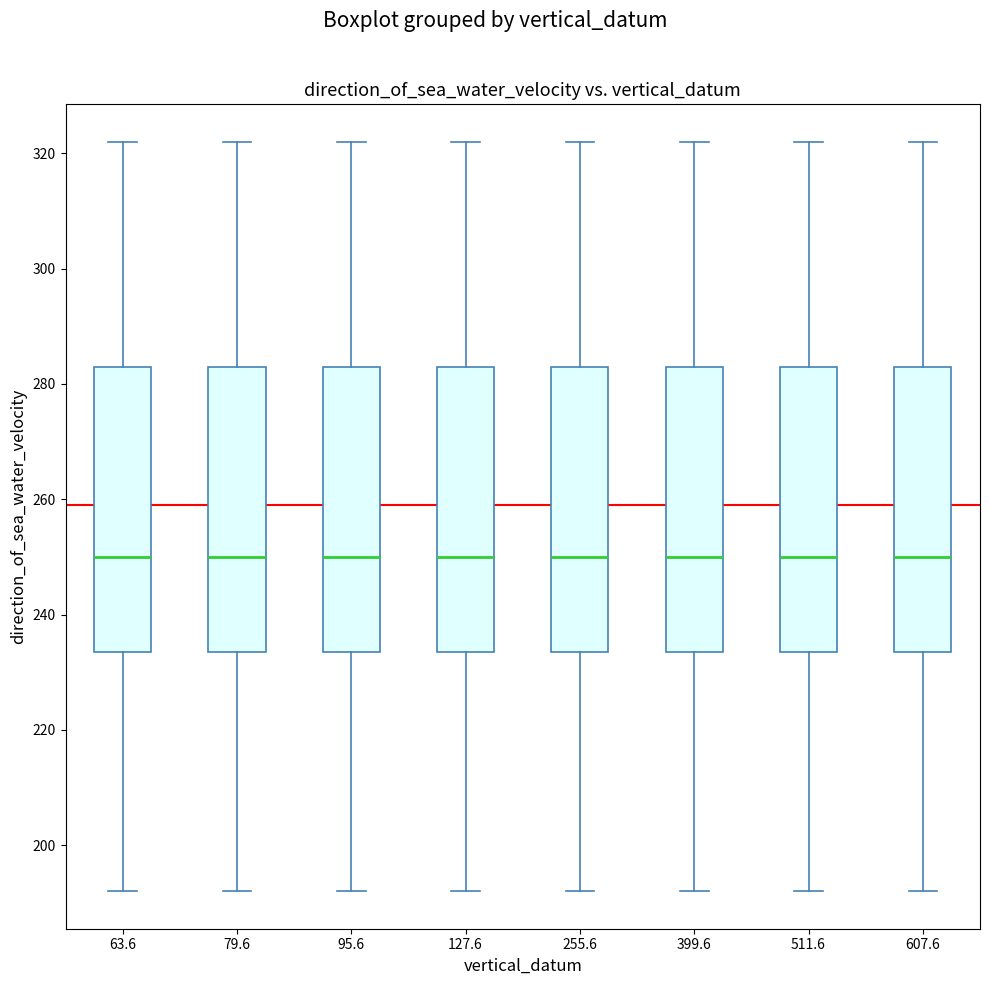

Reading left to right, transcribe this box plot: for each box, give where its median line is, the range the box spans, and where its two whiskers end, as read against the y-axis. The values are not printed on the chart, so give them approximately, as read against the axis.

63.6: median 250, box 234 to 284, whiskers 192 to 322
79.6: median 250, box 234 to 284, whiskers 192 to 322
95.6: median 250, box 234 to 284, whiskers 192 to 322
127.6: median 250, box 234 to 284, whiskers 192 to 322
255.6: median 250, box 234 to 284, whiskers 192 to 322
399.6: median 250, box 234 to 284, whiskers 192 to 322
511.6: median 250, box 234 to 284, whiskers 192 to 322
607.6: median 250, box 234 to 284, whiskers 192 to 322